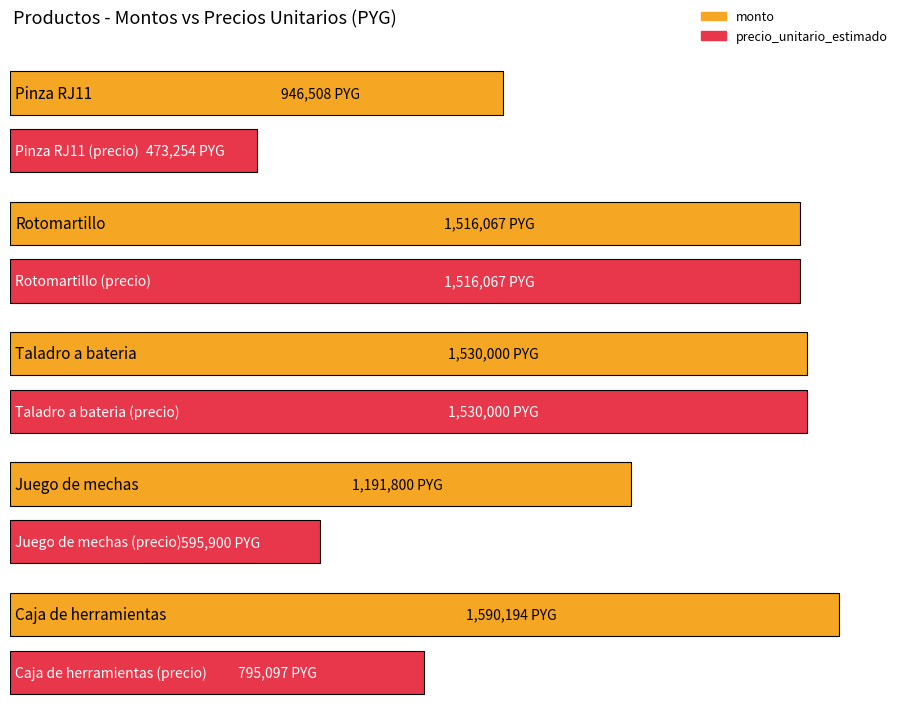

At which label does monto reach its minimum?

Pinza RJ11